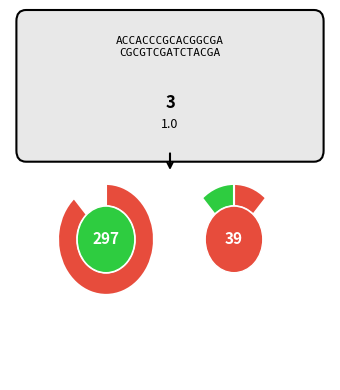

Does SkillFailer account for over 50% of the chart?

No